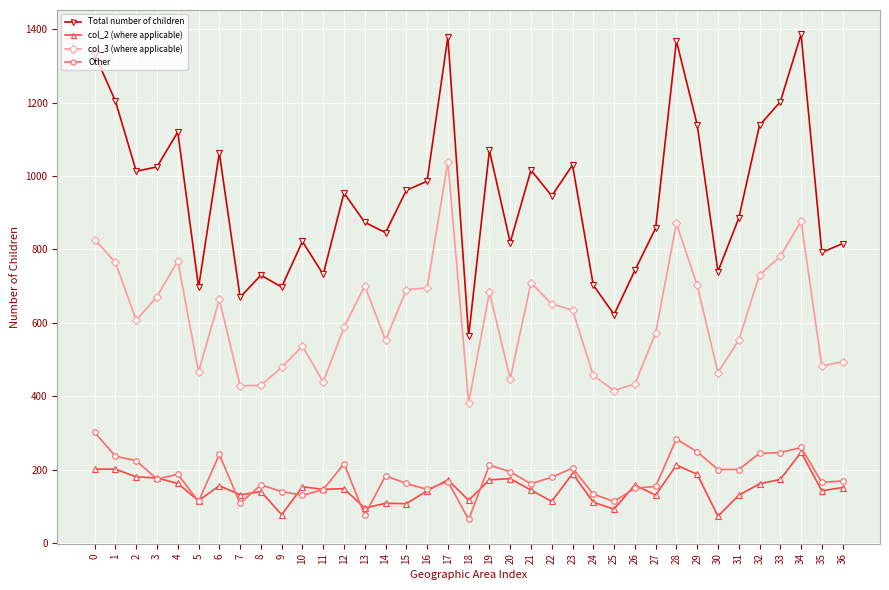

What is the smallest value displayed?

65